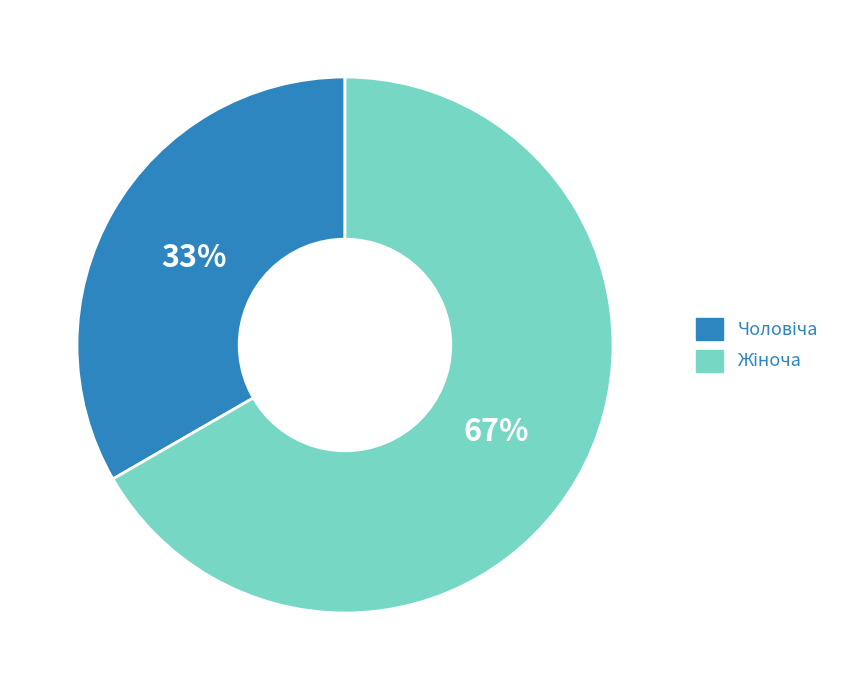

To the nearest percent, what is the average slice percentage?

50%